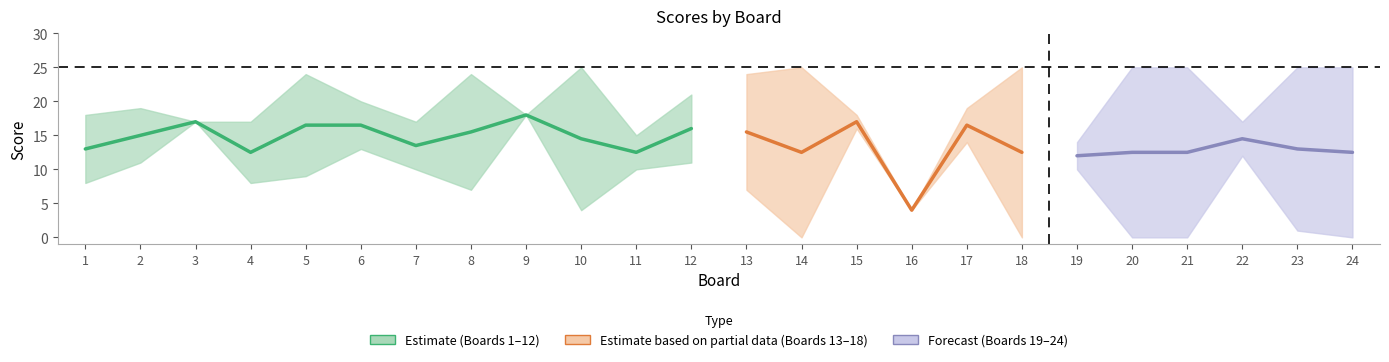

At which label does Score 2 first exceed 18?

5